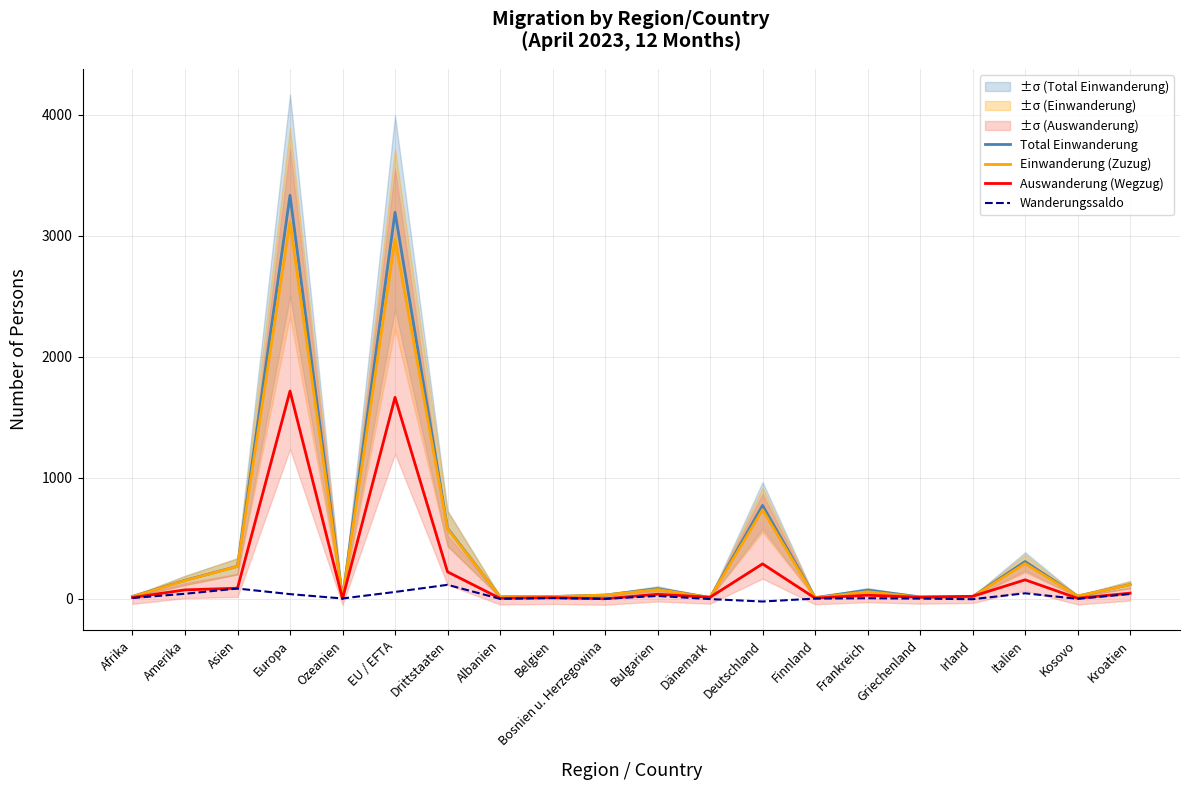

At which label does Auswanderung (Wegzug) reach its peak?

Europa